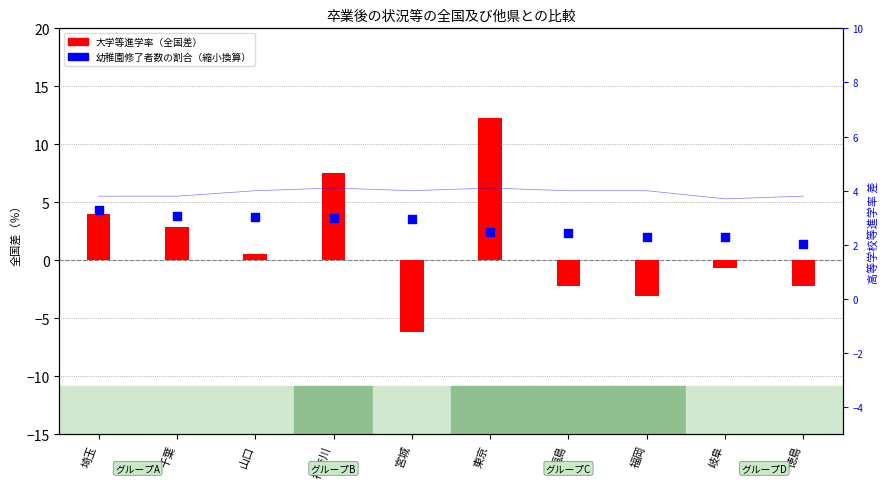

Which series contains the highest Y value?

大学等進学率（全国差）